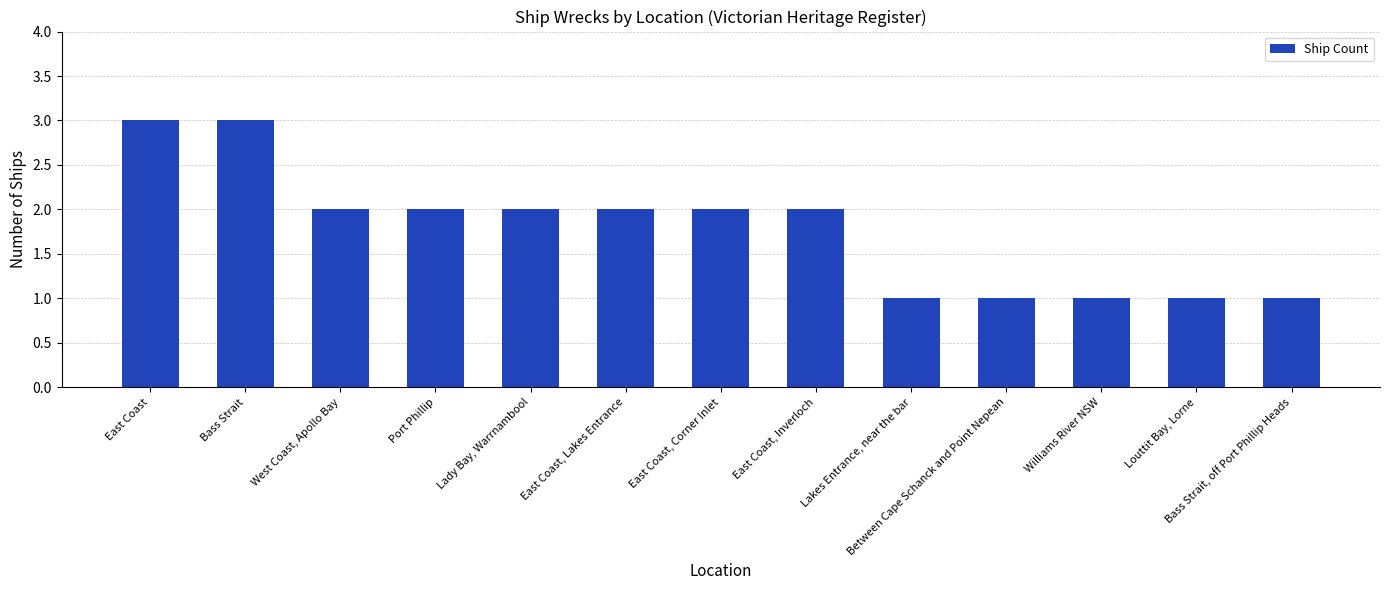

Count the values in the range 1 to 2.

11